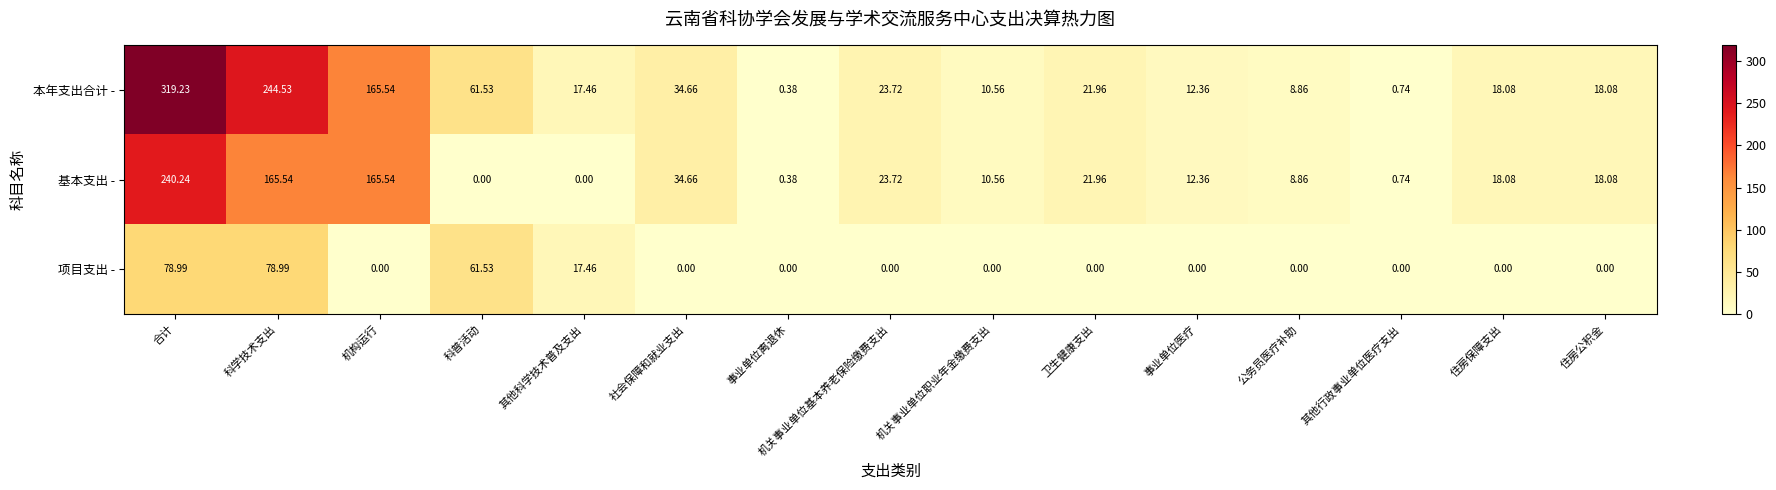

What is the total value across all series at 科学技术支出?

489.1